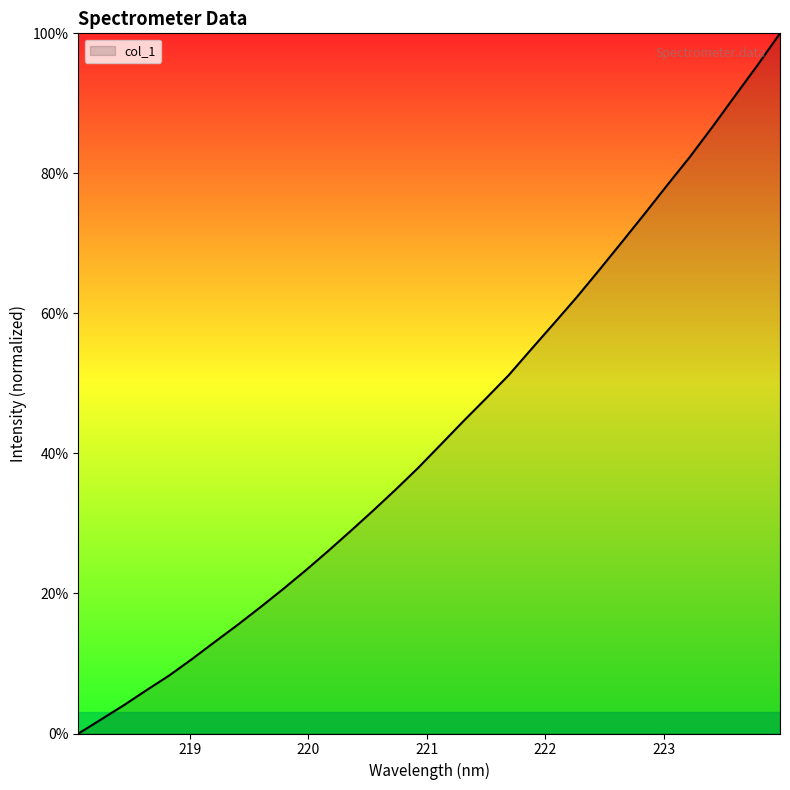

What is the greatest value displayed?

100.0